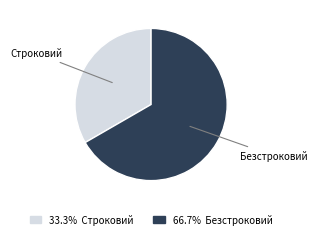

Is there a majority slice in this chart?

Yes